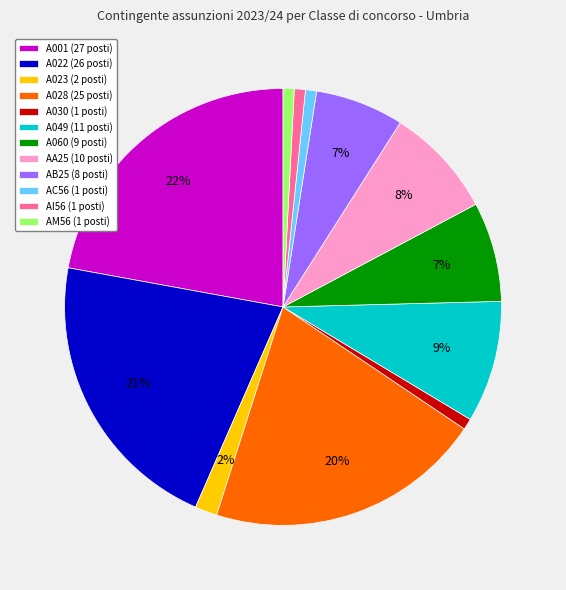

Is it true that A028 is 20% of the pie?

True